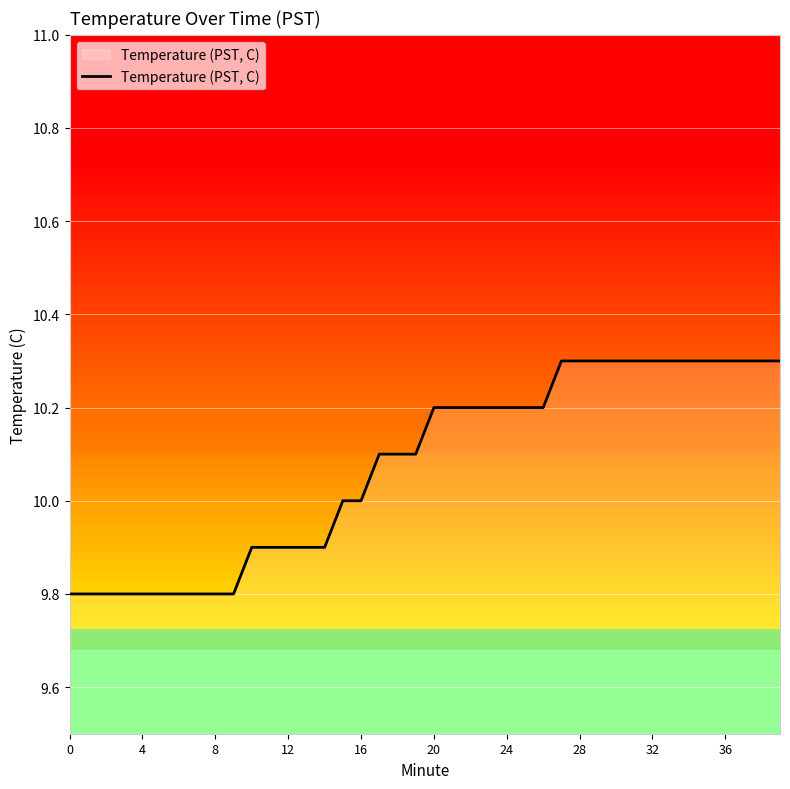

What is the greatest value displayed?

10.3